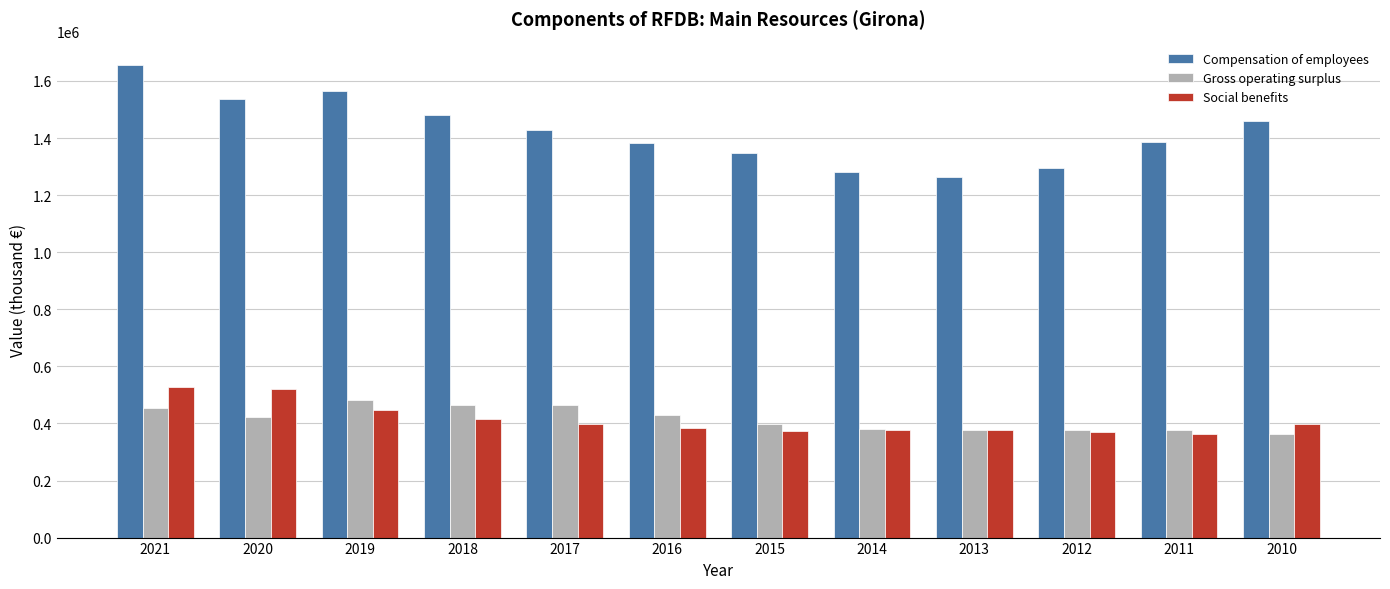

What is the difference between the highest and lowest values at 2014?

905318